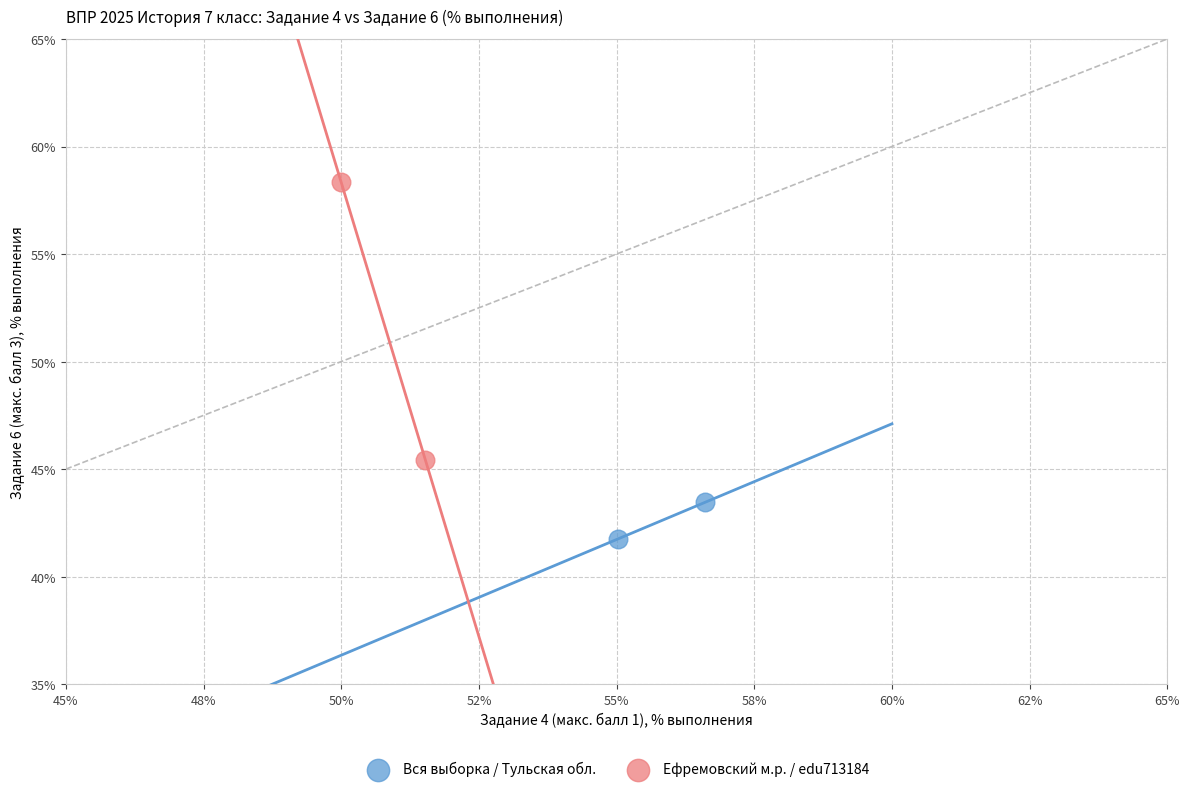

Which series has the widest spread of Y values?

Ефремовский м.р. / edu713184